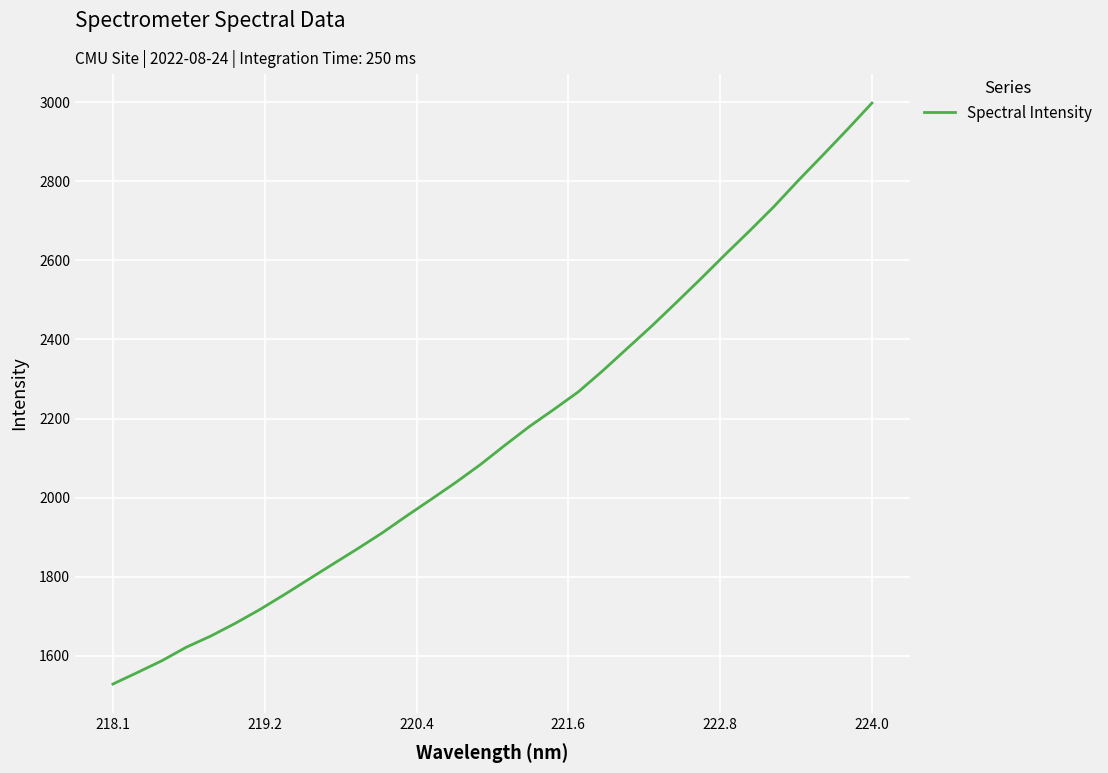

What is the greatest value displayed?

2997.7